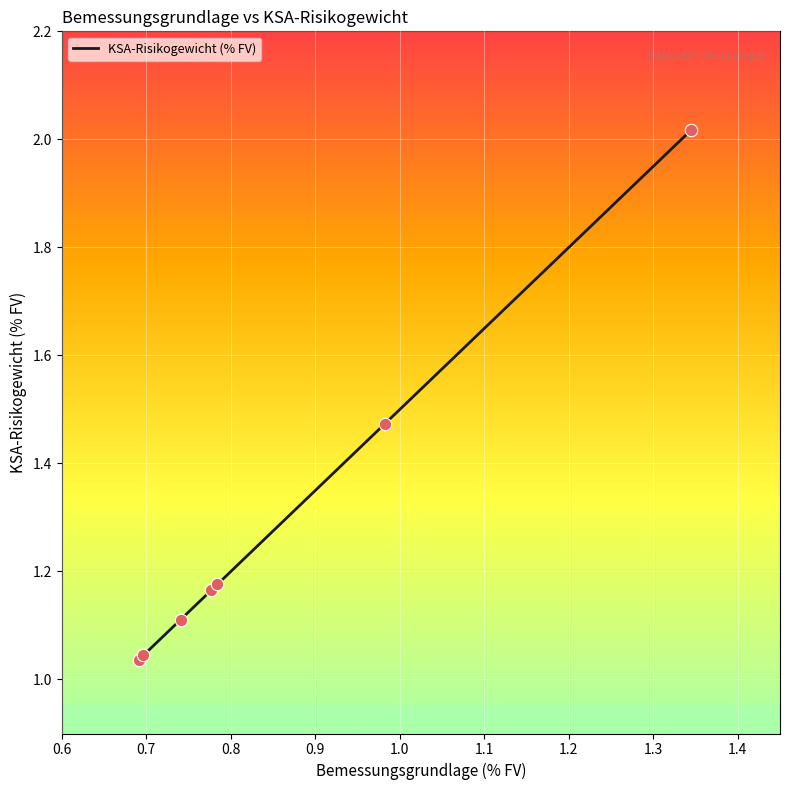

What is the difference between the second highest and second lowest values?

0.4